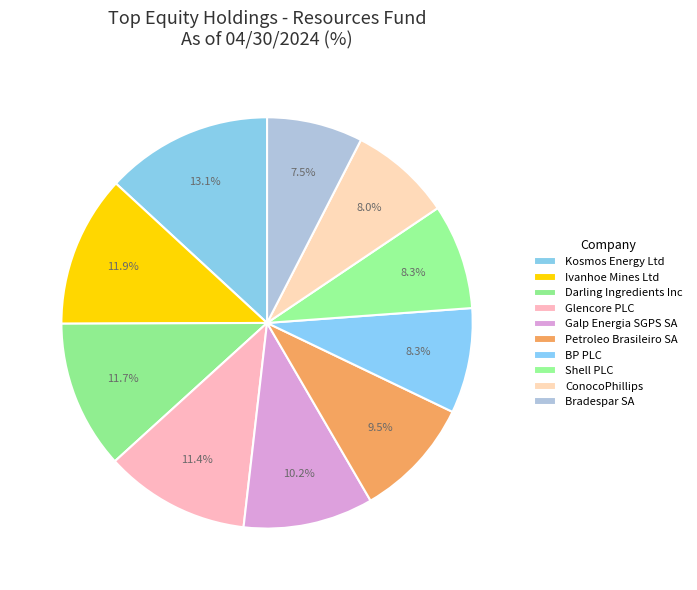

To the nearest percent, what is the average slice percentage?

10%